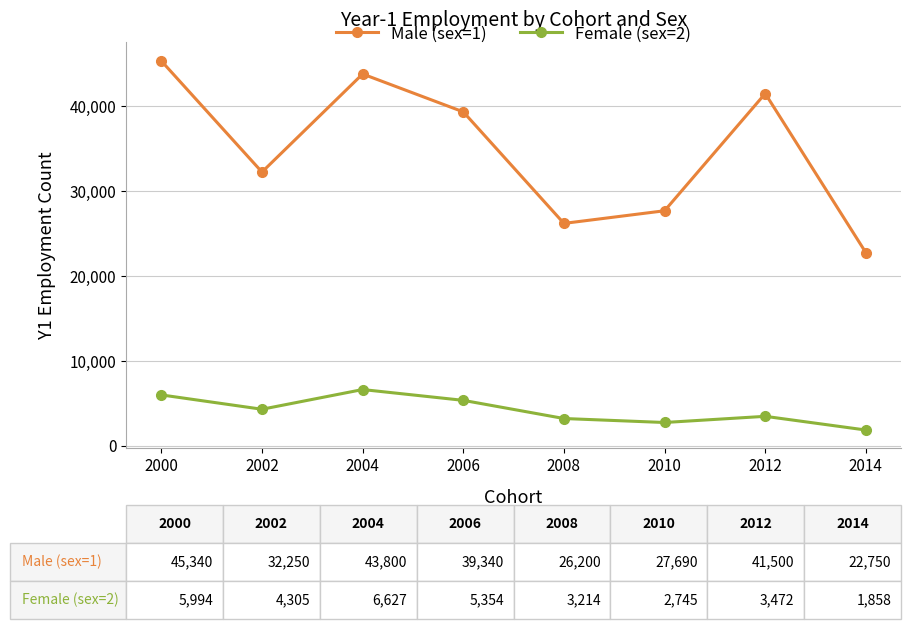

How many interior local peaks does the Male (sex=1) series have?

2